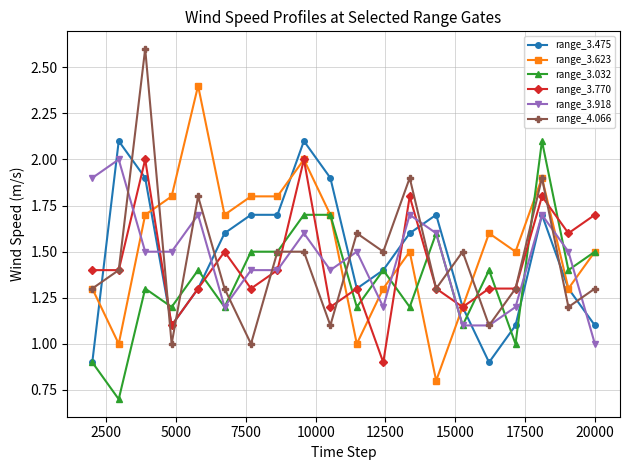

True or false: range_3.475 has more than 2 interior local peaks.

True